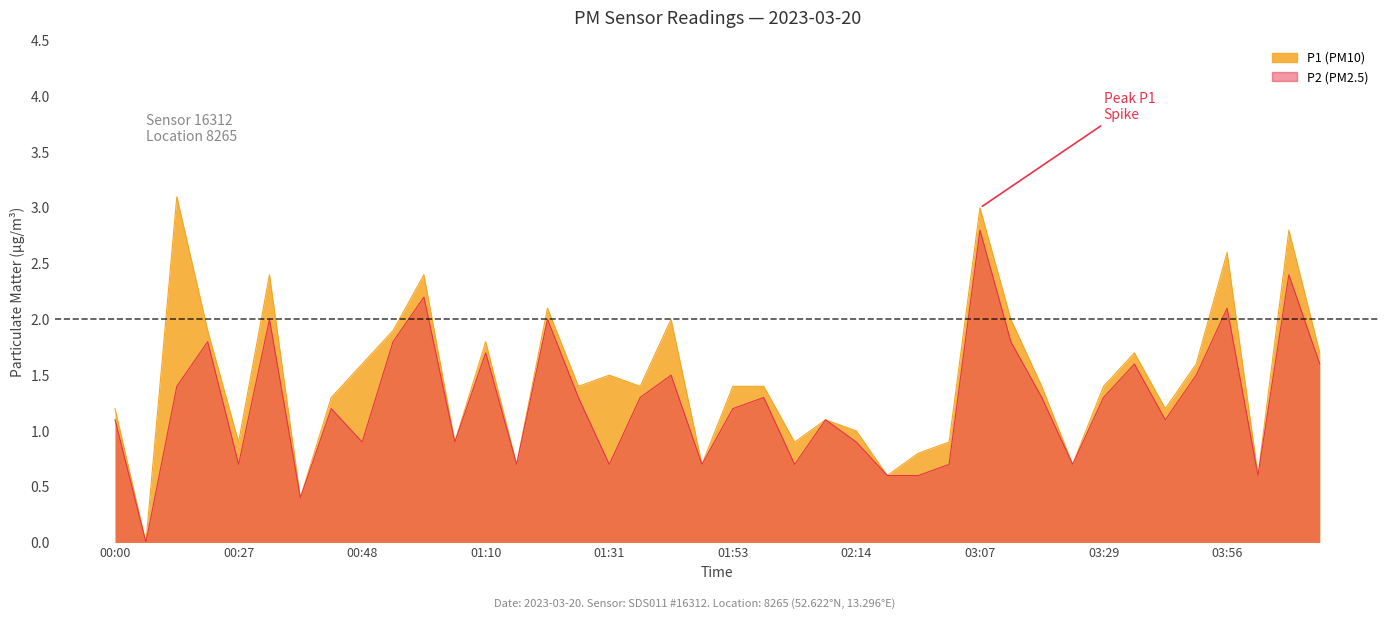

Does the chart display data point markers on the line(s)?

No